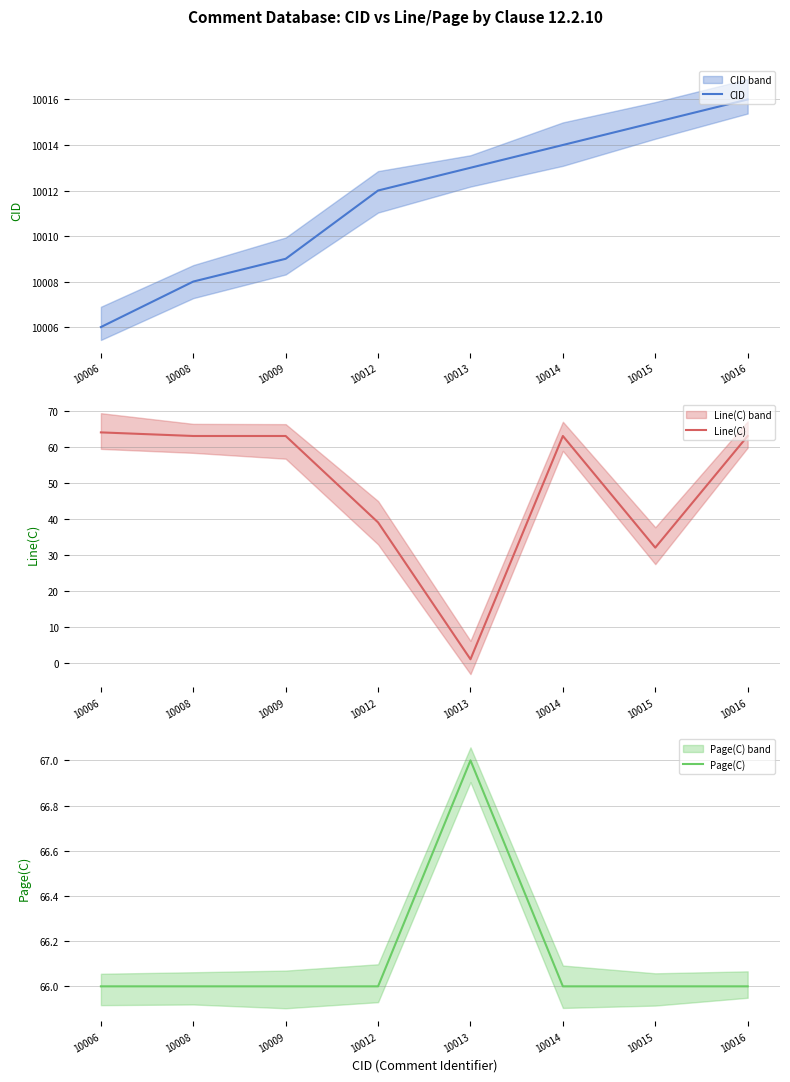

The CID series shows 10014 at 10014. True or false?

True